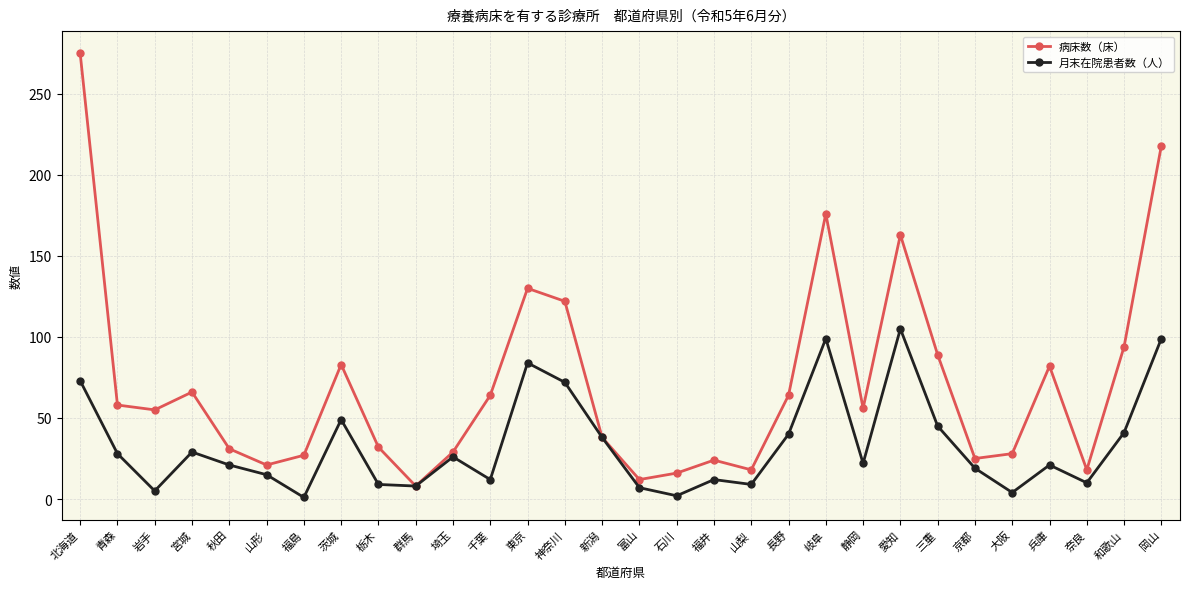

How many series are shown in this chart?

2